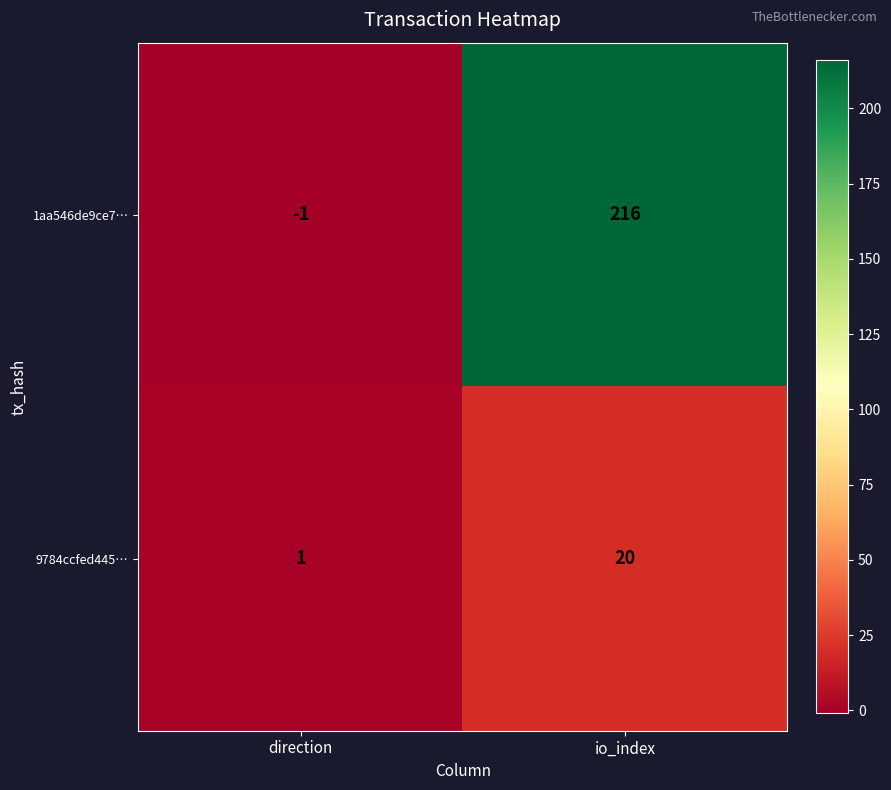

What is the total value across all series at io_index?

236